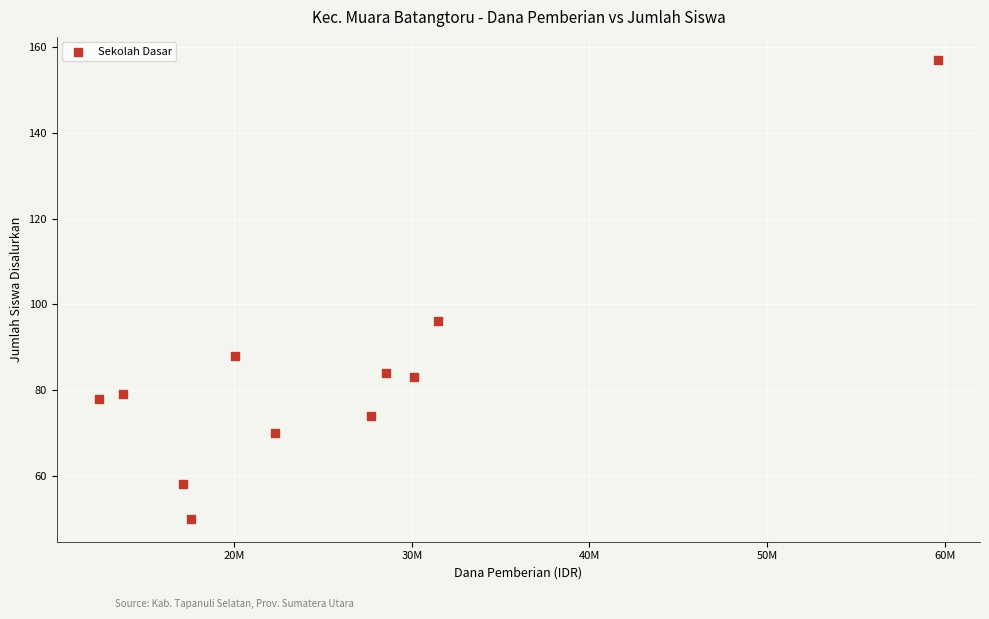

What is the range of X values (max minus min)?

47250000